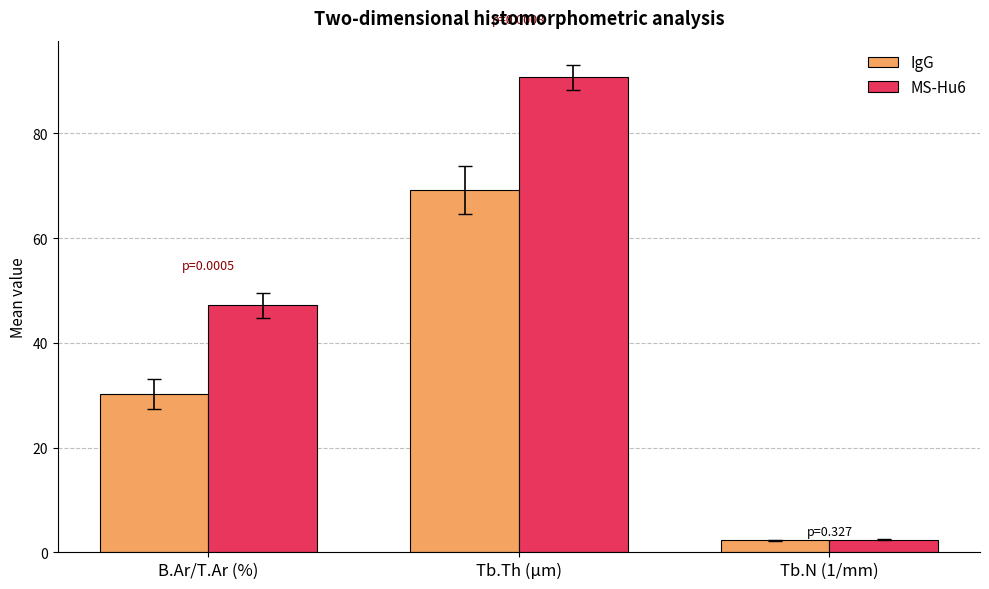

What is the difference between the highest and lowest values at Tb.N (1/mm)?

0.2